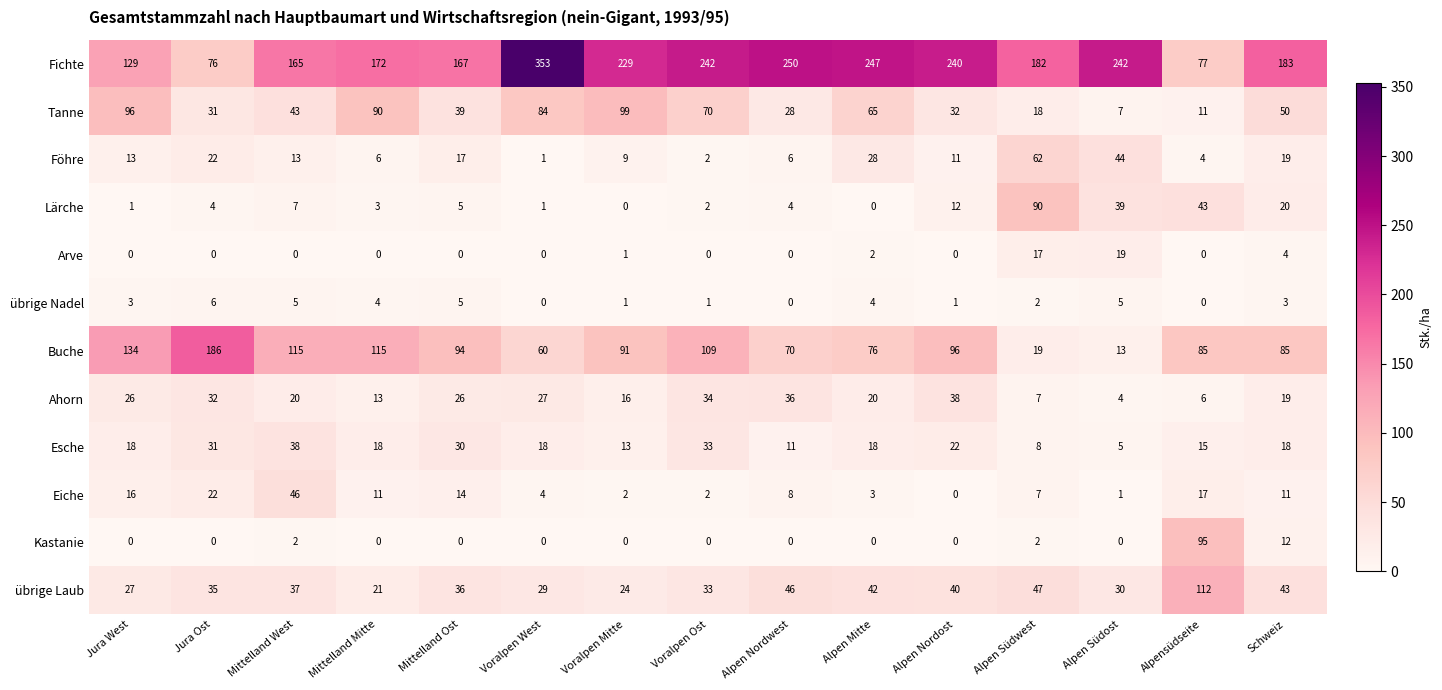

What is the difference between the second highest and second lowest values in the Lärche series?

43